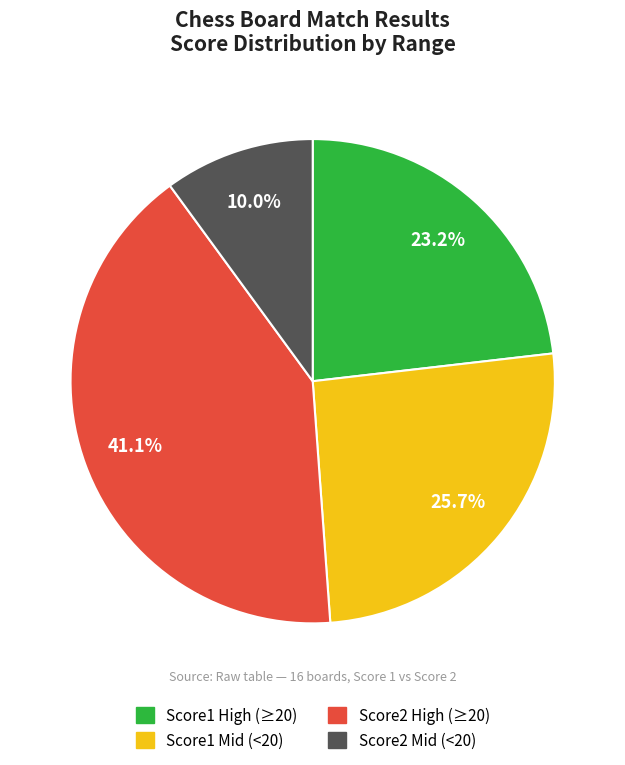

To the nearest percent, what is the average slice percentage?

25%